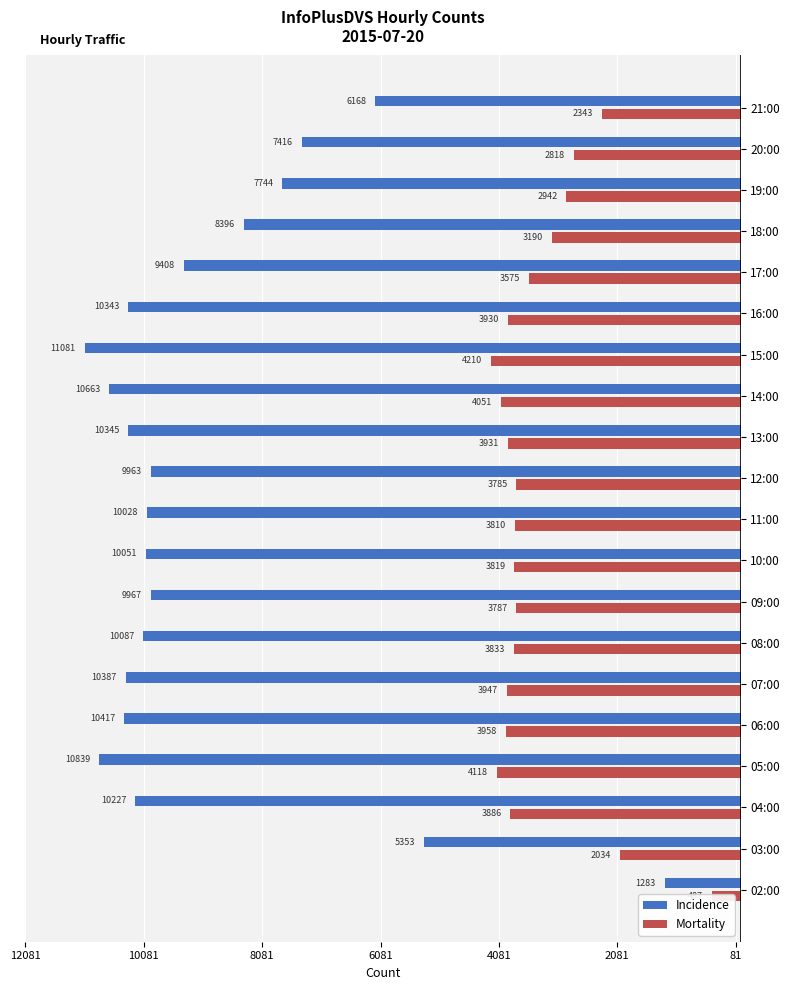

At how many categories does at least one series exceed -67?

20